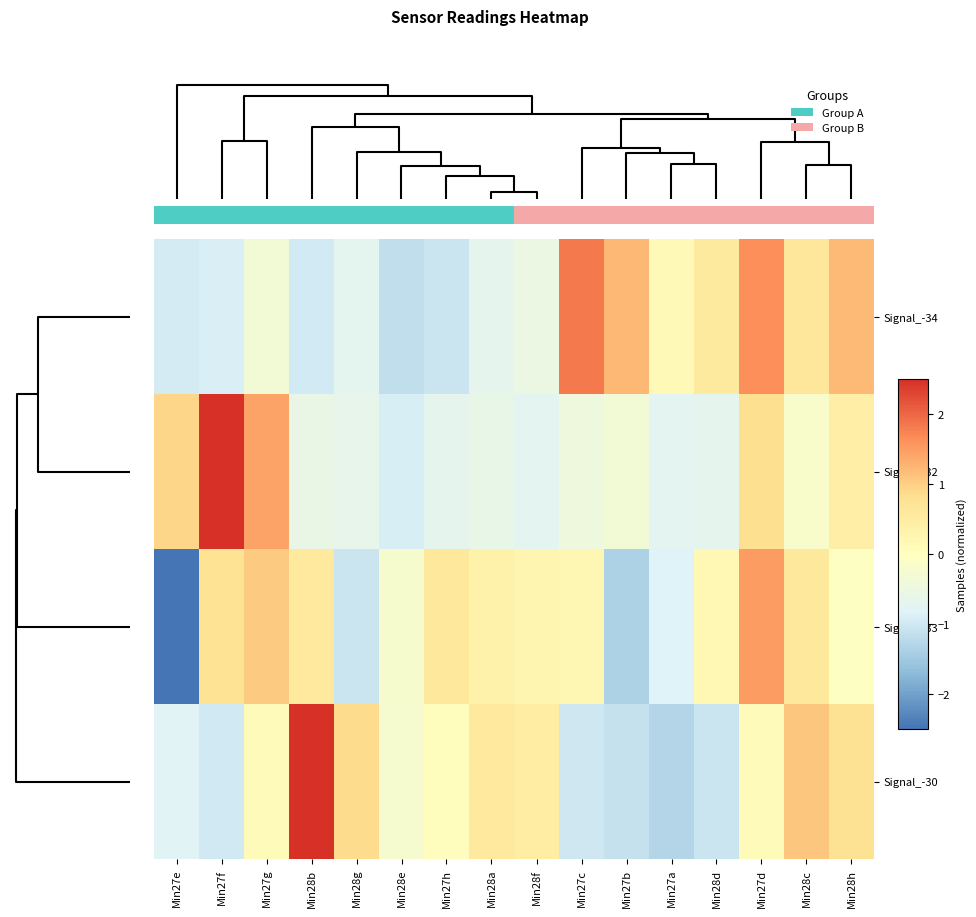

Reading left to right, transcribe all the data shown in this chart.

Signal_-34: Min27e=-0.9	Min27f=-0.9	Min27g=-0.3	Min28b=-1.0	Min28g=-0.7	Min28e=-1.2	Min27h=-1.1	Min28a=-0.7	Min28f=-0.5	Min27c=1.8	Min27b=1.2	Min27a=0.1	Min28d=0.5	Min27d=1.6	Min28c=0.6	Min28h=1.2
Signal_-32: Min27e=0.9	Min27f=2.8	Min27g=1.4	Min28b=-0.6	Min28g=-0.6	Min28e=-0.9	Min27h=-0.7	Min28a=-0.6	Min28f=-0.7	Min27c=-0.4	Min27b=-0.3	Min27a=-0.7	Min28d=-0.7	Min27d=0.8	Min28c=-0.2	Min28h=0.4
Signal_-33: Min27e=-2.6	Min27f=0.7	Min27g=1.0	Min28b=0.6	Min28g=-1.0	Min28e=-0.2	Min27h=0.6	Min28a=0.4	Min28f=0.3	Min27c=0.2	Min27b=-1.4	Min27a=-0.8	Min28d=0.2	Min27d=1.5	Min28c=0.6	Min28h=-0.0
Signal_-30: Min27e=-0.8	Min27f=-1.0	Min27g=0.1	Min28b=2.5	Min28g=0.9	Min28e=-0.2	Min27h=0.0	Min28a=0.6	Min28f=0.5	Min27c=-1.0	Min27b=-1.1	Min27a=-1.3	Min28d=-1.0	Min27d=0.1	Min28c=1.1	Min28h=0.7